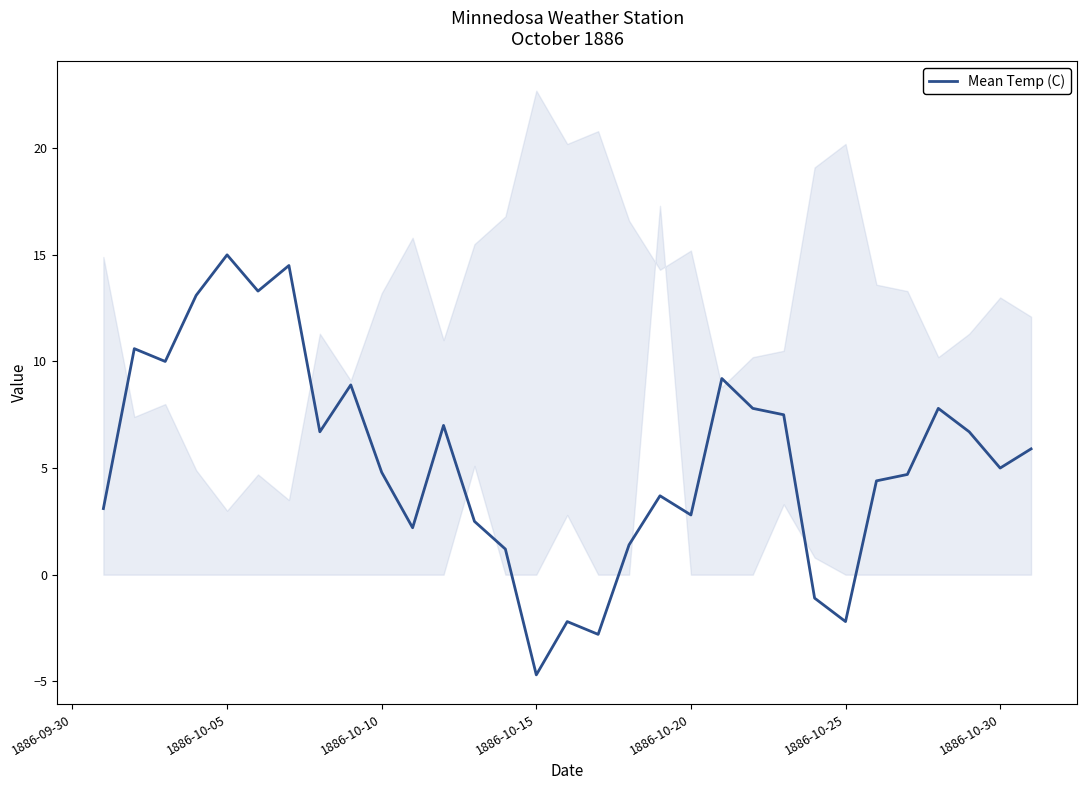

What is the maximum value for Mean Temp (C)?

15.0